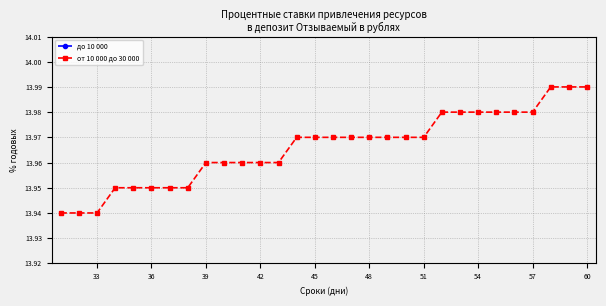

True or false: от 10 000 до 30 000 has a value of 4.0 at 57.

False